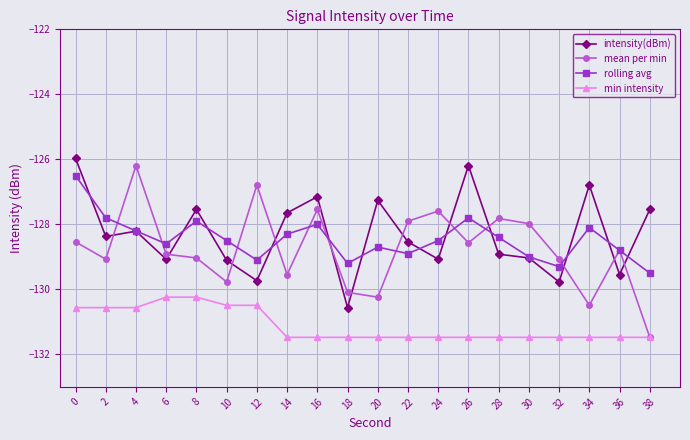

True or false: min intensity has a value of -130.2 at 6.

True